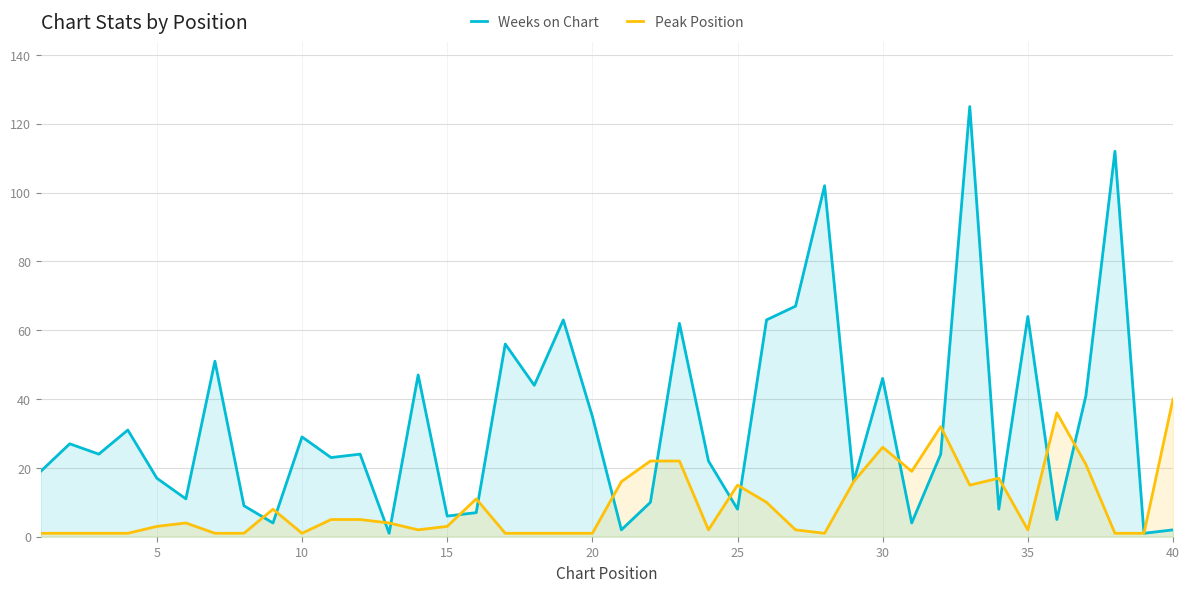

What is the difference between the maximum and second lowest values in the Weeks on Chart series?

124